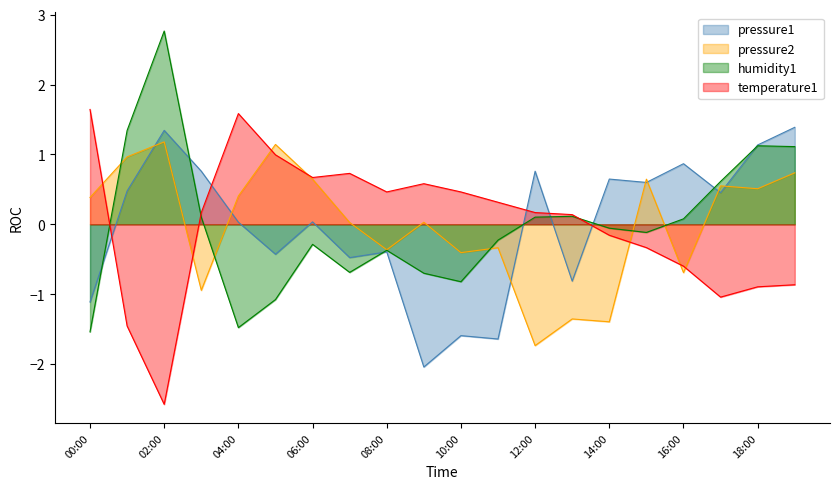

What is the minimum value for pressure?

-2.0